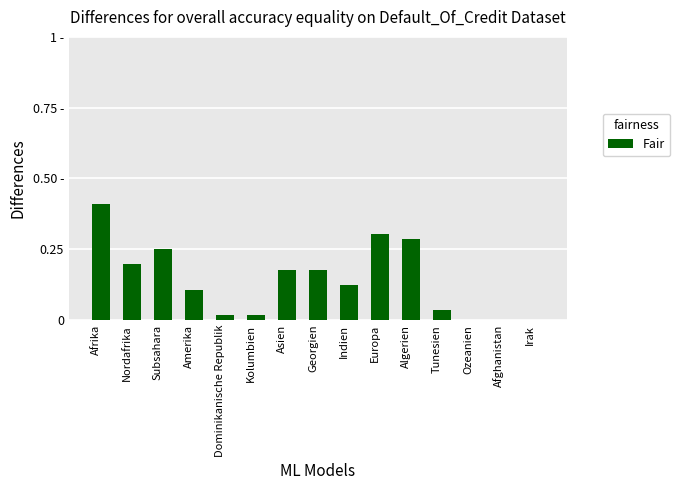

What is the value of the 10th bar from the left?

0.3